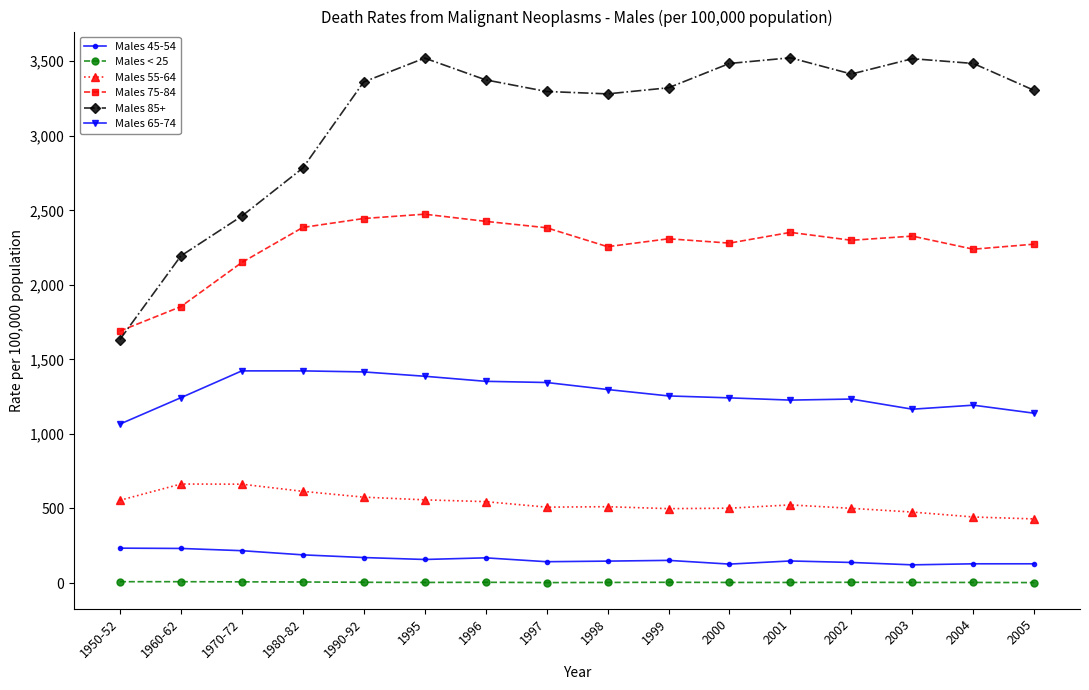

True or false: Males 75-84 has a value of 525 at 1995.

False